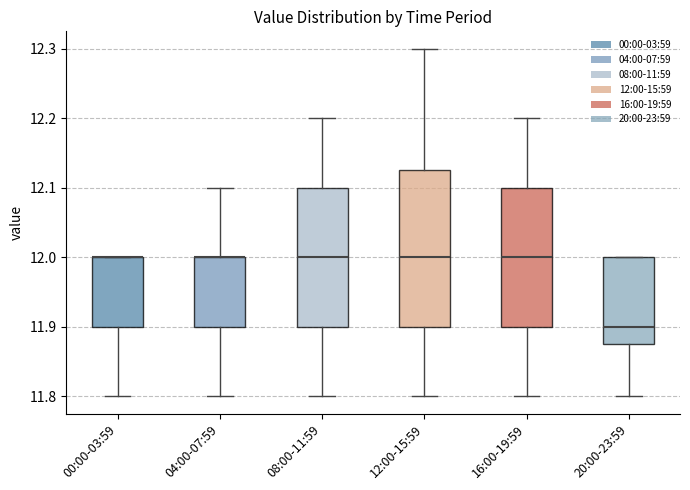

Comparing the boxes themselves (not the whiskers), which one is the tallest?

12:00-15:59